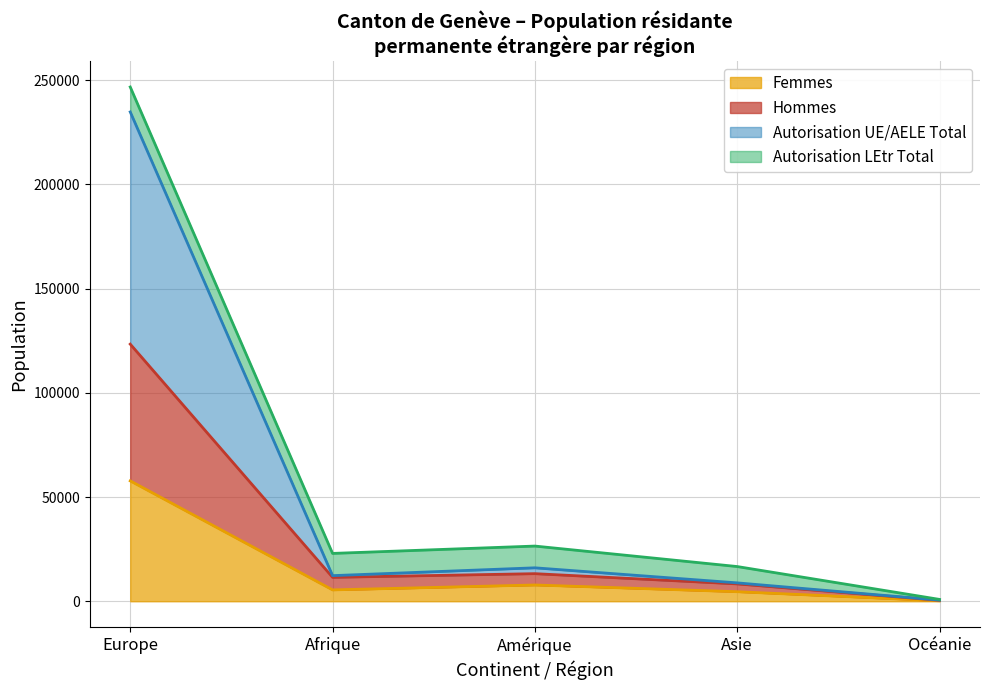

Which category has the highest value in the Femmes series?

Europe